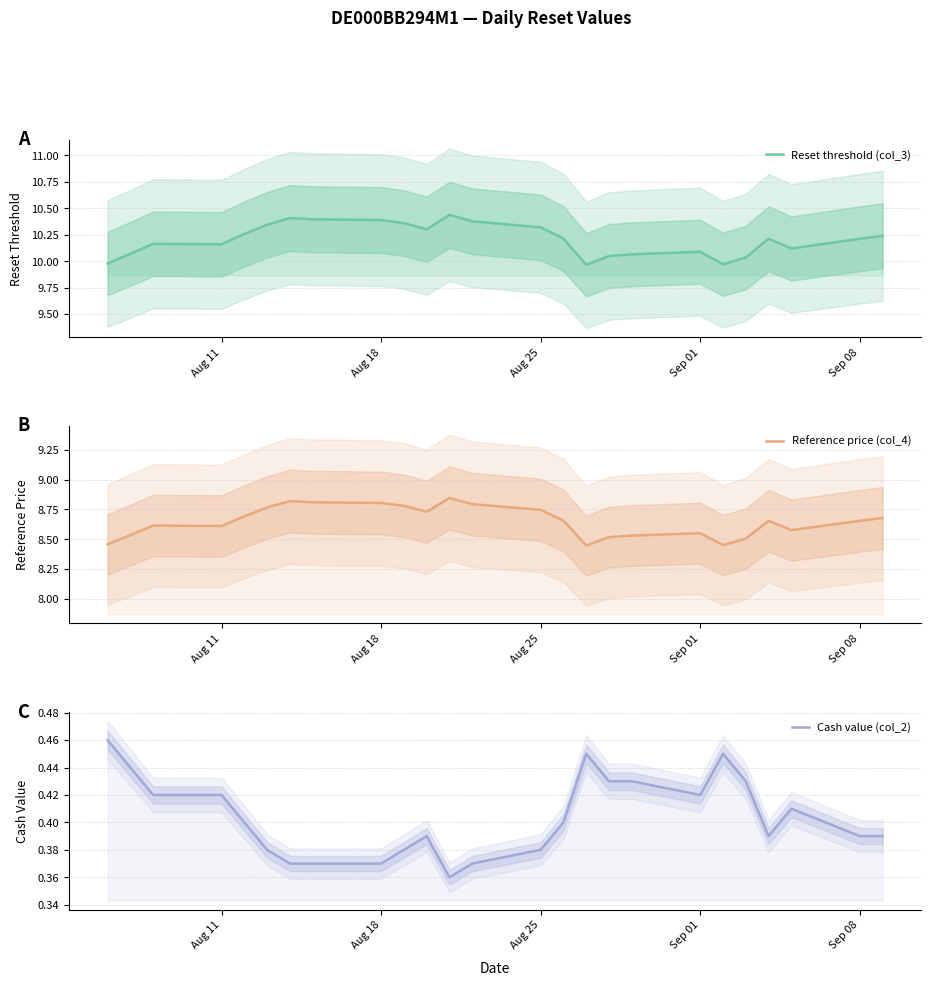

Does the chart have visible grid lines?

Yes